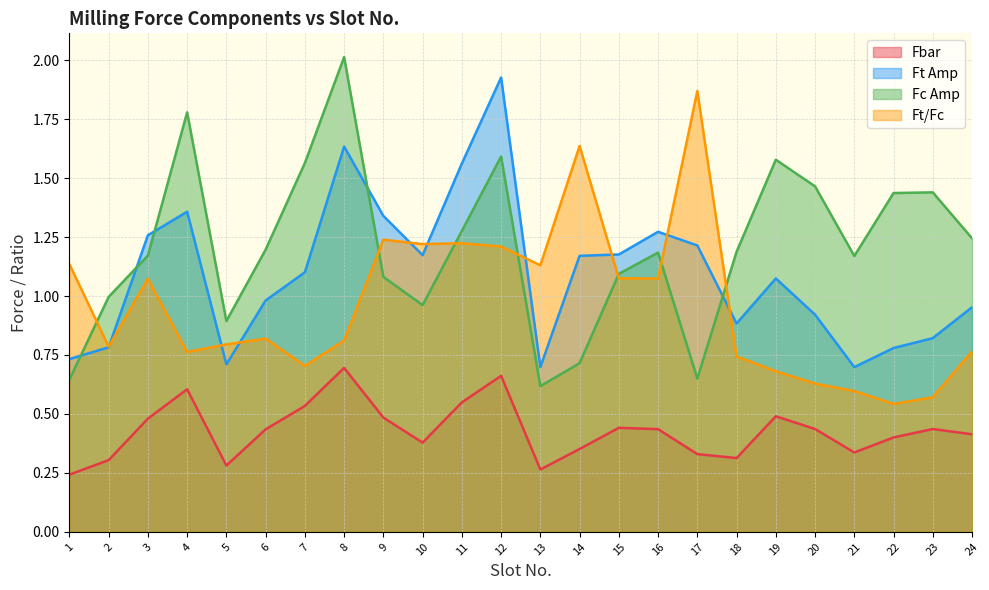

How many lines are shown in the chart?

4